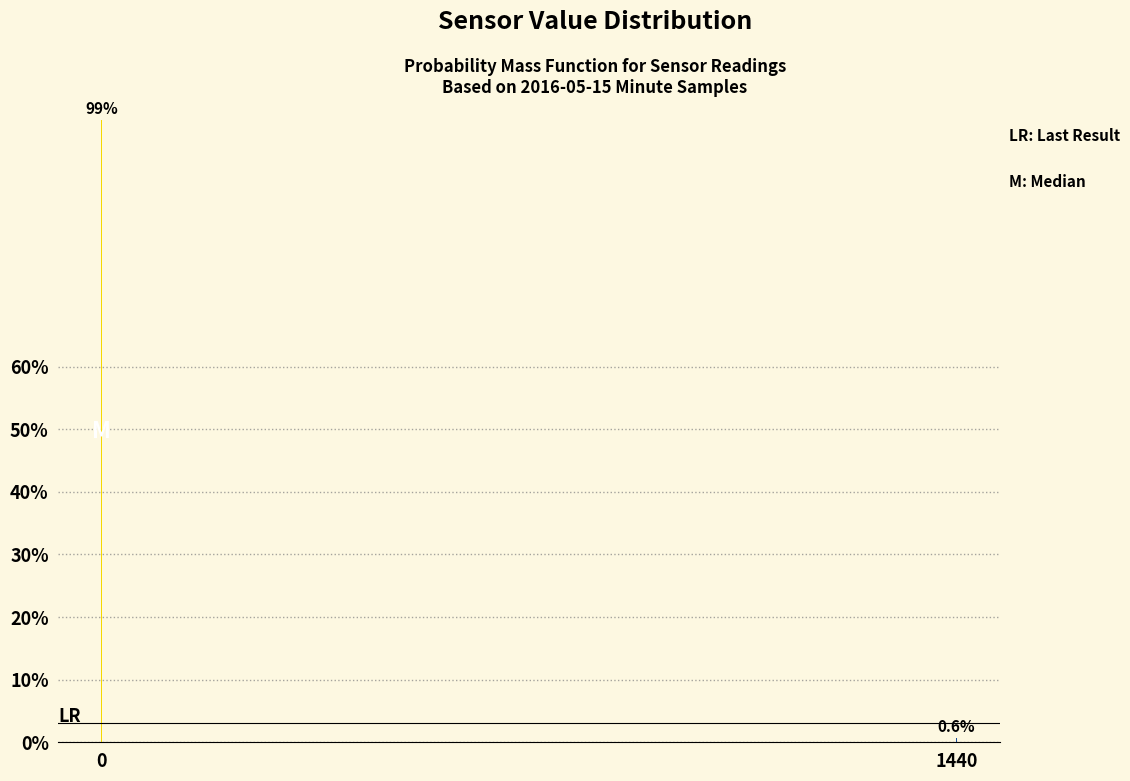

Reading right to left, list all the values displayed in this chart.

0.6	99.4